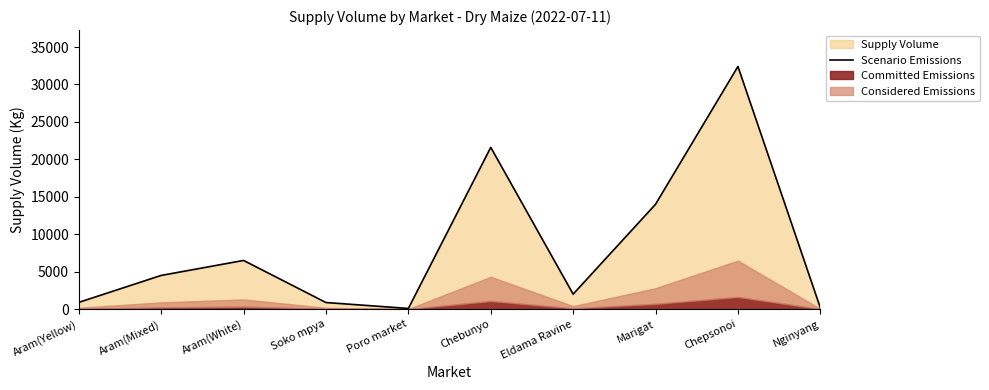

What is the ratio of the value at Poro market to the value at Nginyang?

0.5